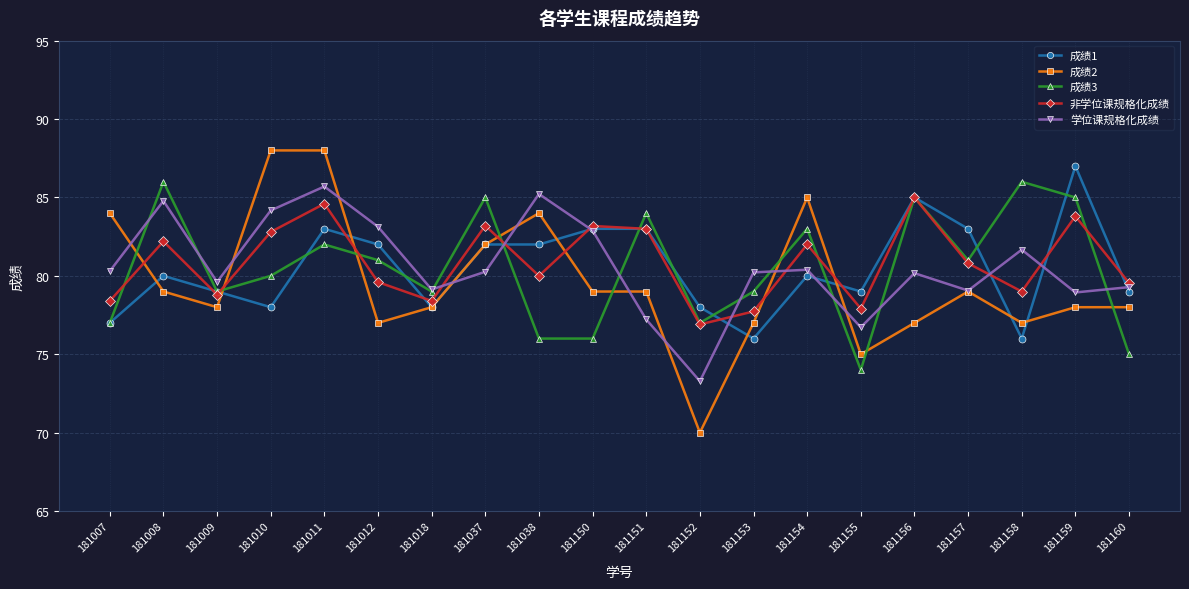

What is the value of the 非学位课规格化成绩 point at the 4th from the left?

82.8